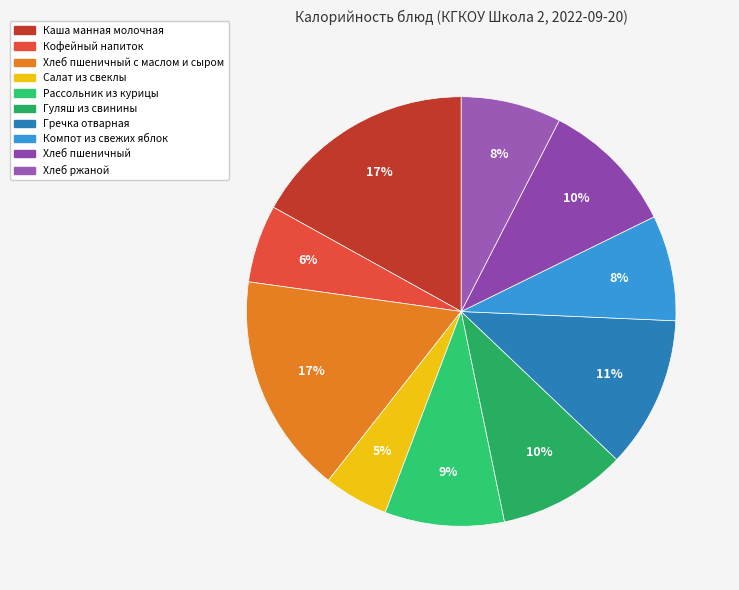

Count the number of slices in the pie.

10